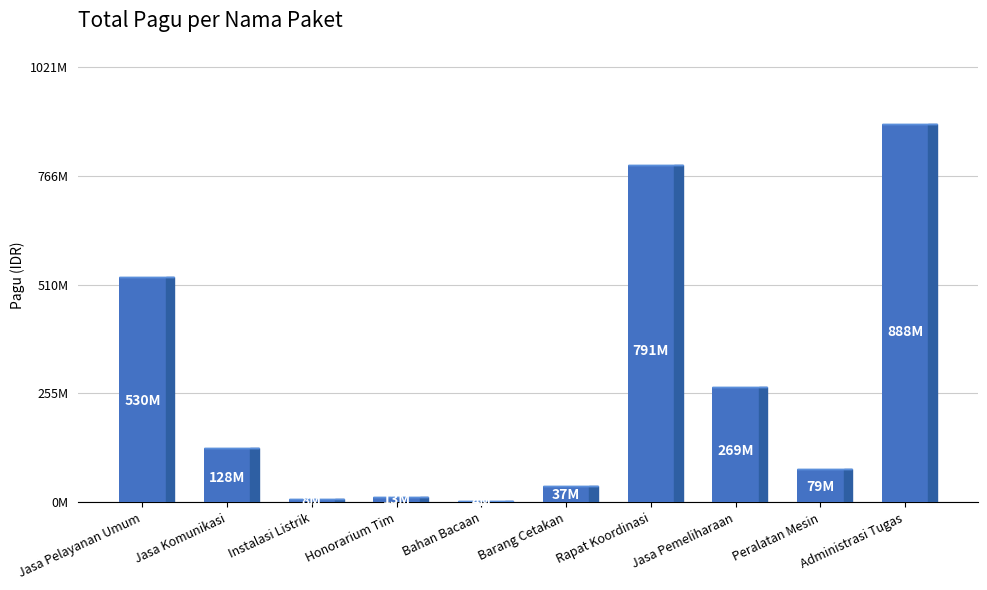

What is the ratio of the value at Peralatan Mesin to the value at Rapat Koordinasi?

0.1